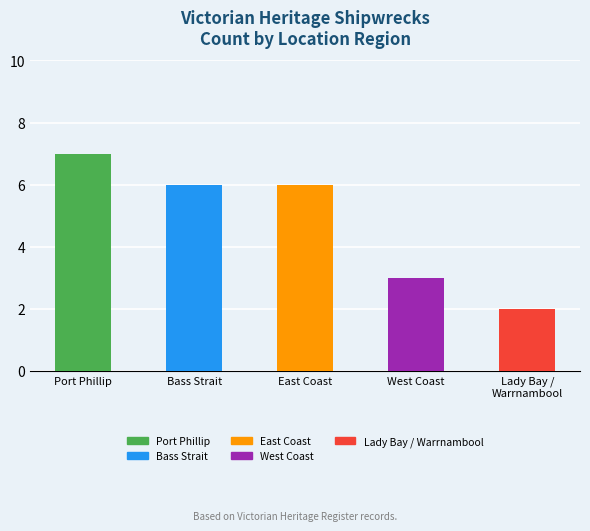

What is the change in value from East Coast to Lady Bay /
Warrnambool?

-4